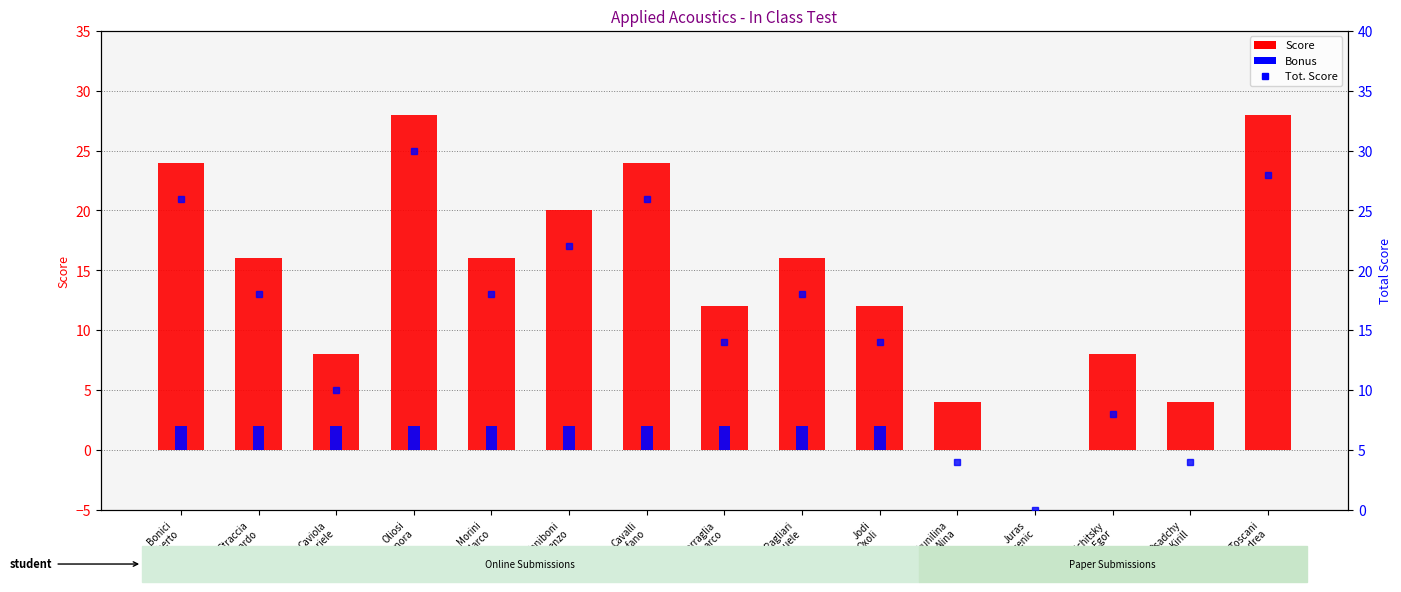

List the labels in order of Tot. Score value, largest first.

Oliosi
Eleonora, Toscani
Andrea, Bonici
Alberto, Cavalli
Stefano, Zaniboni
Lorenzo, Straccia
Riccardo, Morini
Marco, Pagliari
Emanuele, Carraglia
Gianmarco, Jodi
Oxoli, Caviola
Gabriele, Kilchitsky
Egor, Trunilina
Alina, Osadchy
Kirill, Juras
Lucenic